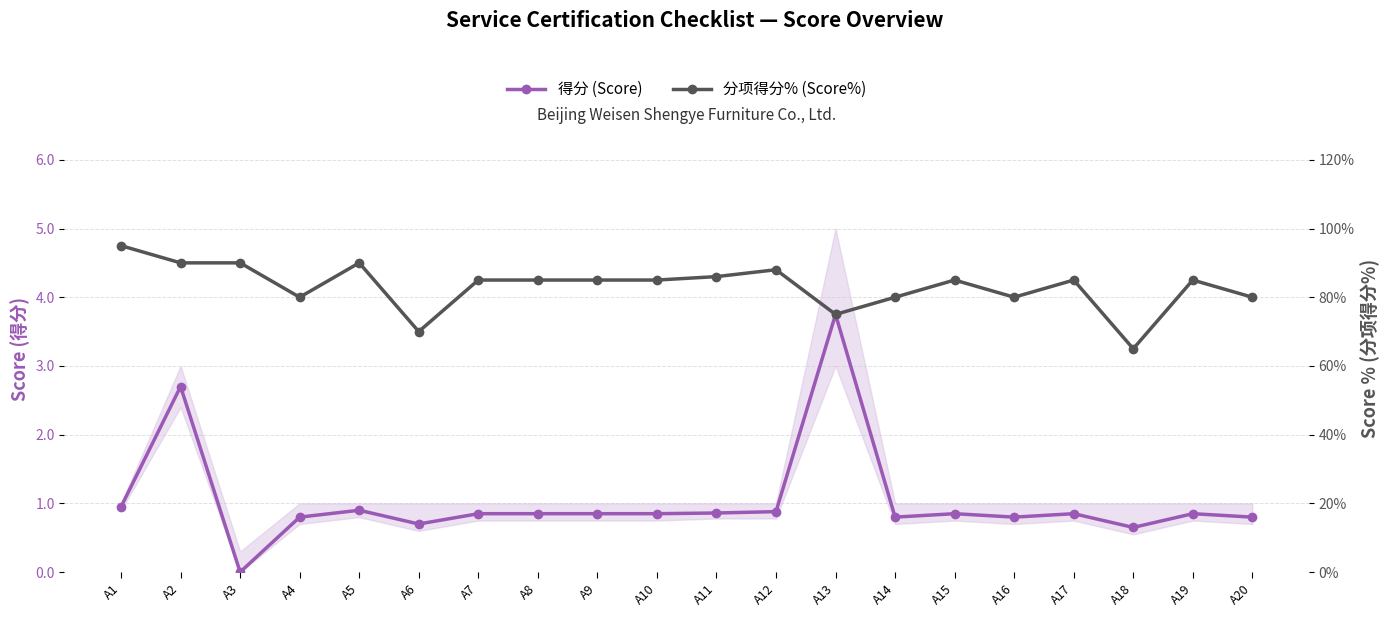

True or false: 得分 (Score) and 分项得分% (Score%) intersect in this chart.

False